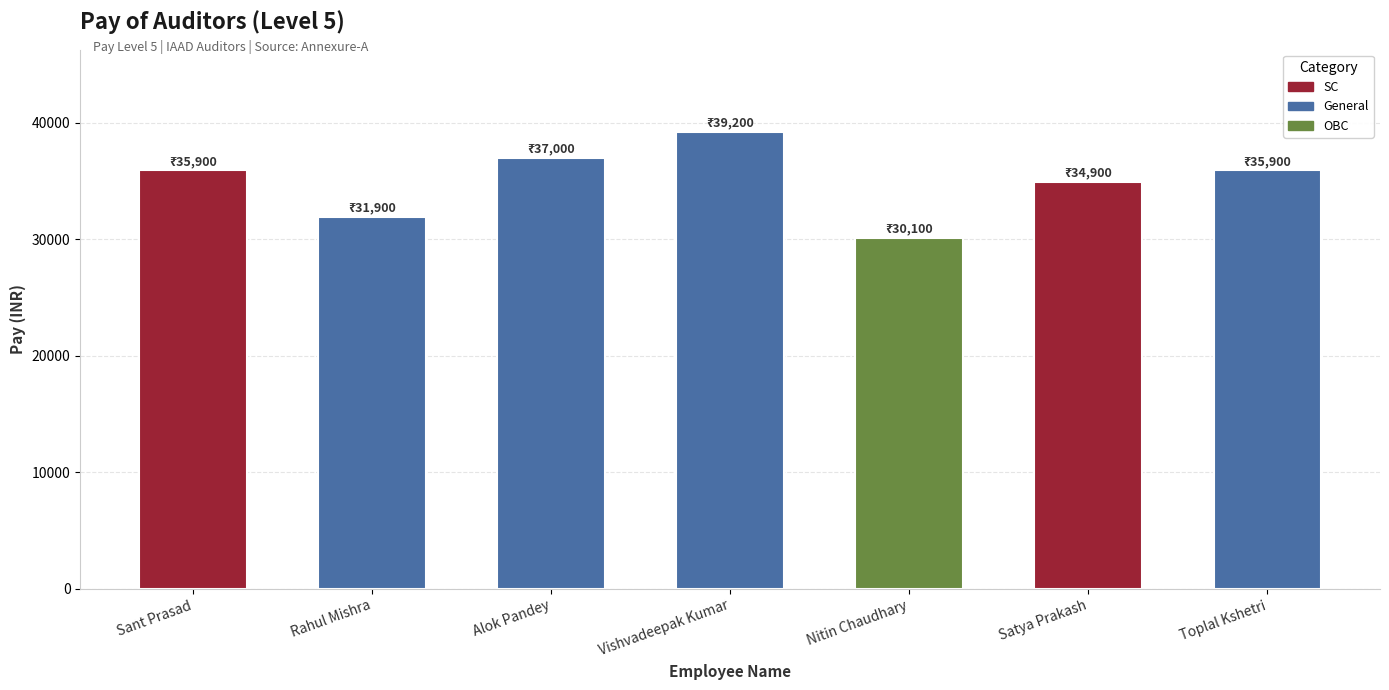

Reading left to right, list all the values displayed in this chart.

35900	31900	37000	39200	30100	34900	35900